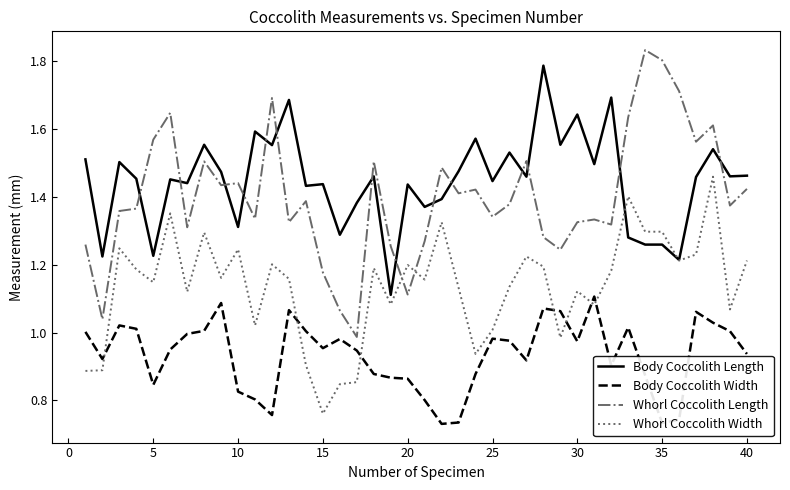

Which series has the widest spread of values?

Whorl Coccolith Length